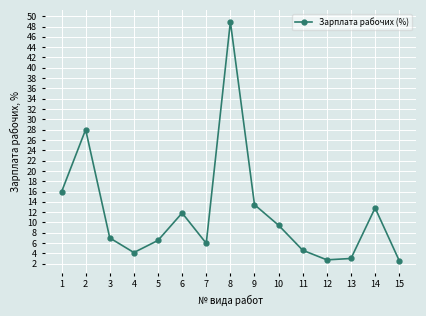

What is the sum of the values at 8 and 14?

61.7